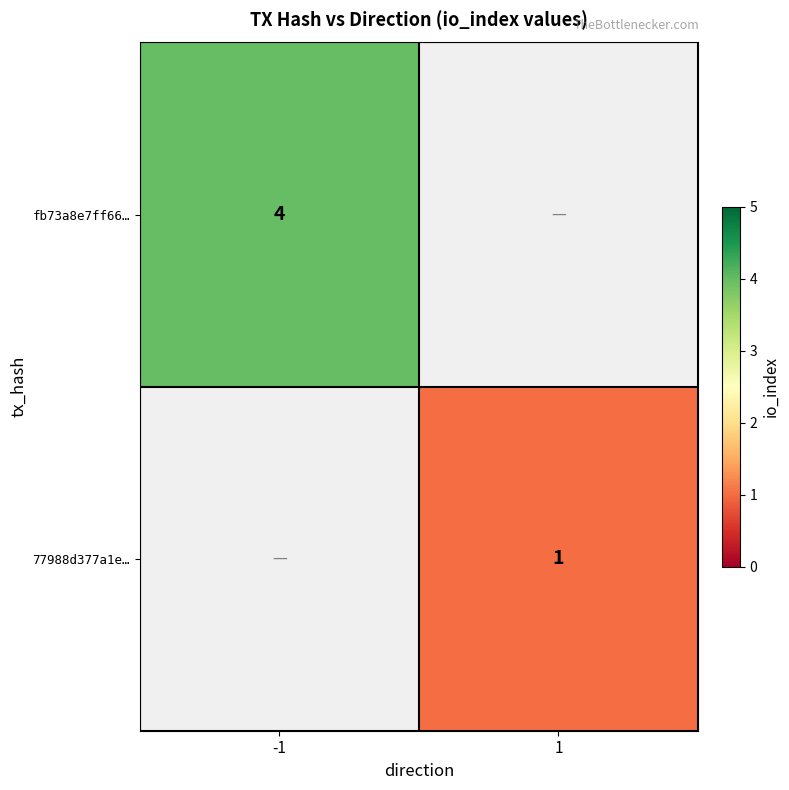

Is it true that 77988d377a1e… equals 0.3 at 1?

False